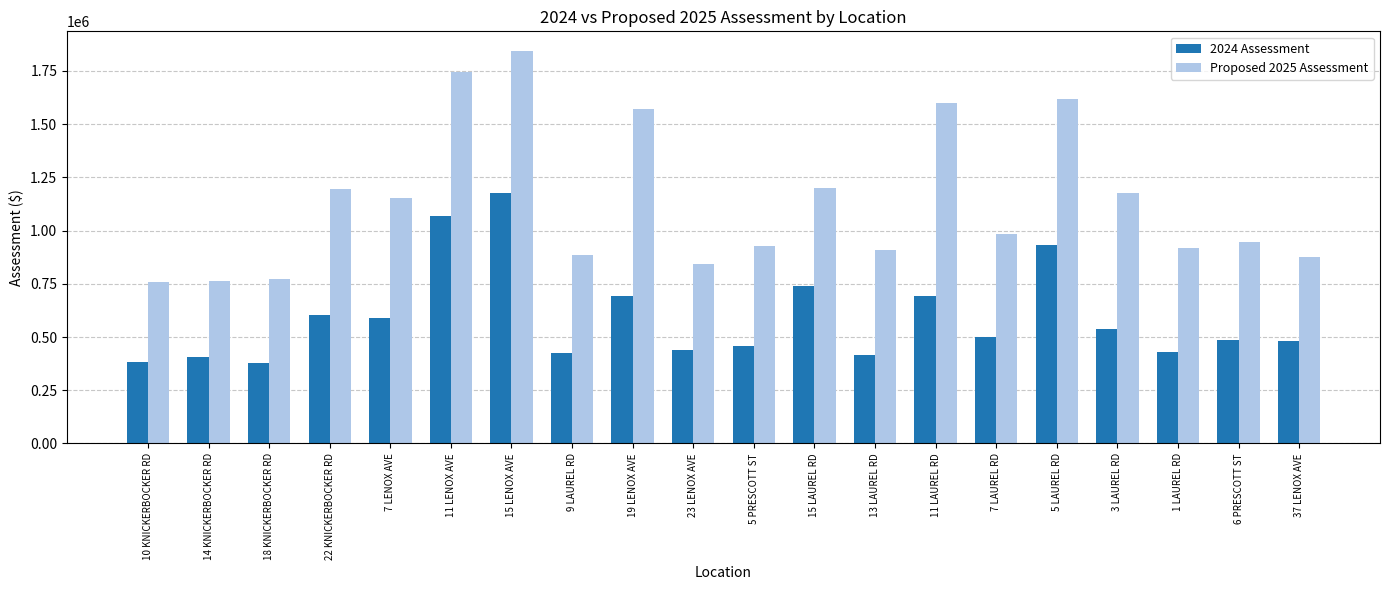

What is the difference between the highest and lowest values at 7 LENOX AVE?

563800